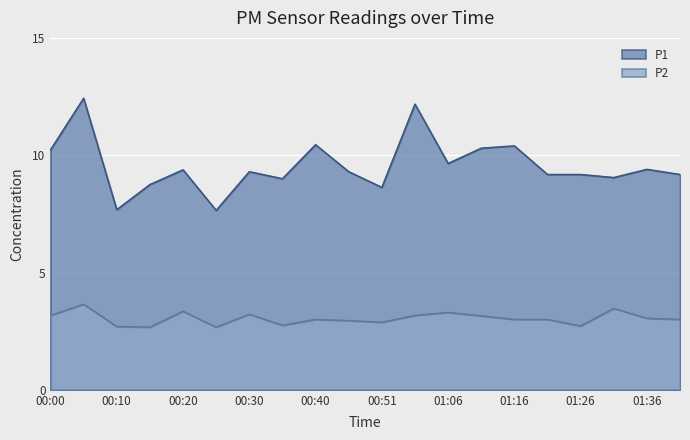

Read the P2 value at 00:15.

2.7